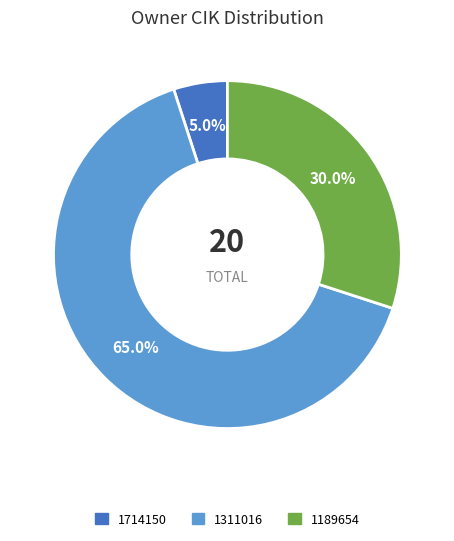

Which slice is the largest?

1311016